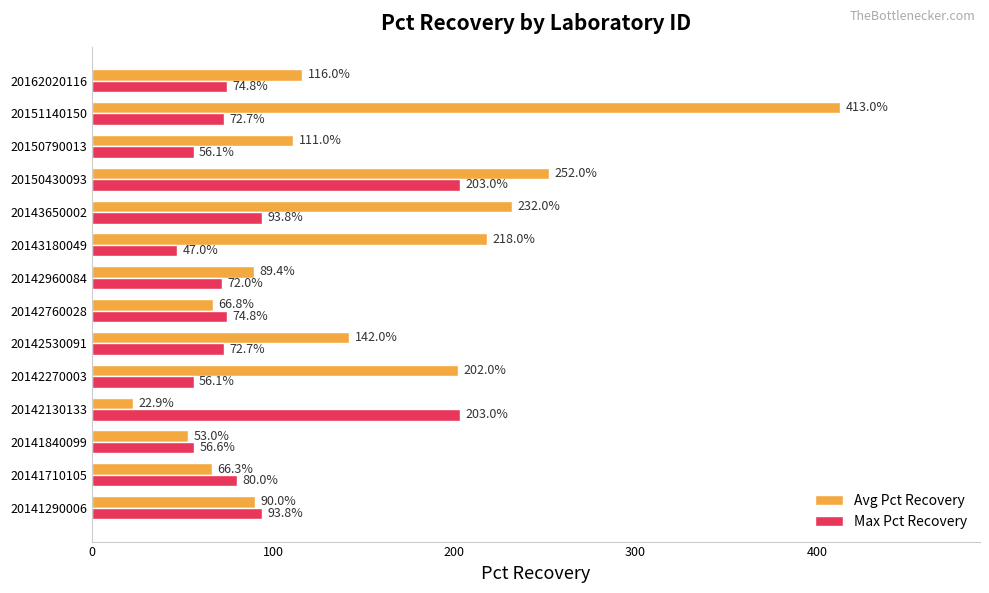

Which series has the widest spread of values?

Avg Pct Recovery